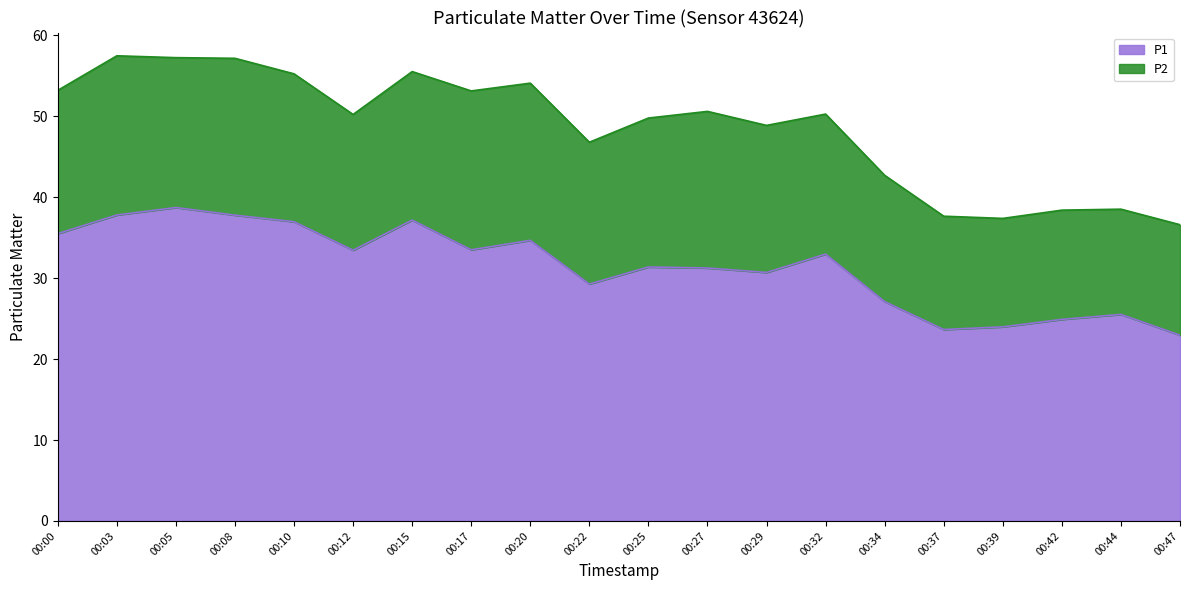

How many categories are shown in the chart?

20